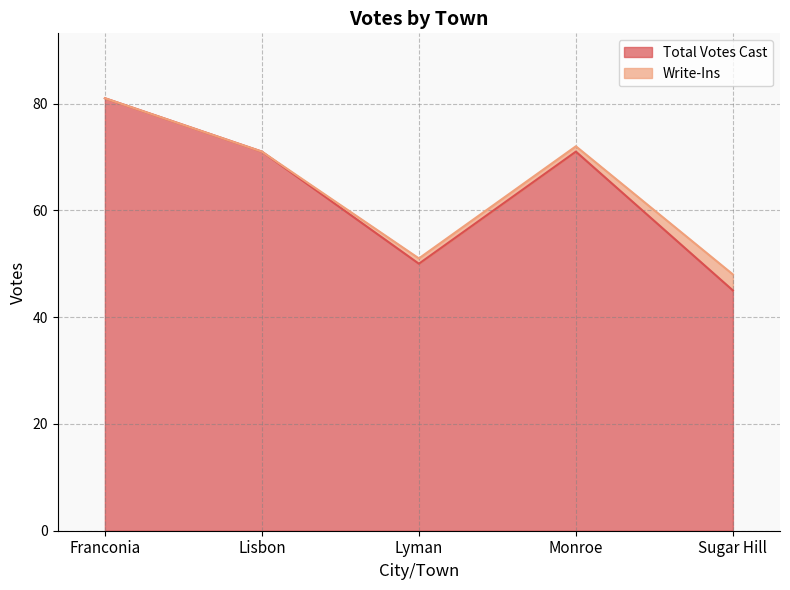

Rank the categories by value from highest to lowest.

Franconia, Lisbon, Monroe, Lyman, Sugar Hill